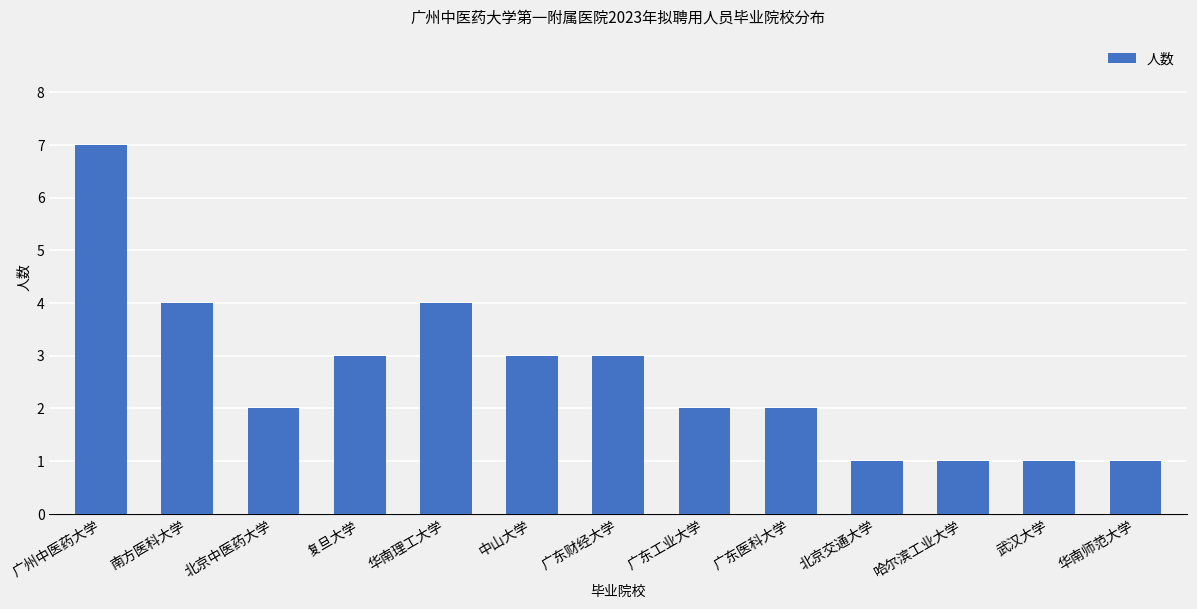

Reading right to left, list all the values displayed in this chart.

华南师范大学=1	武汉大学=1	哈尔滨工业大学=1	北京交通大学=1	广东医科大学=2	广东工业大学=2	广东财经大学=3	中山大学=3	华南理工大学=4	复旦大学=3	北京中医药大学=2	南方医科大学=4	广州中医药大学=7